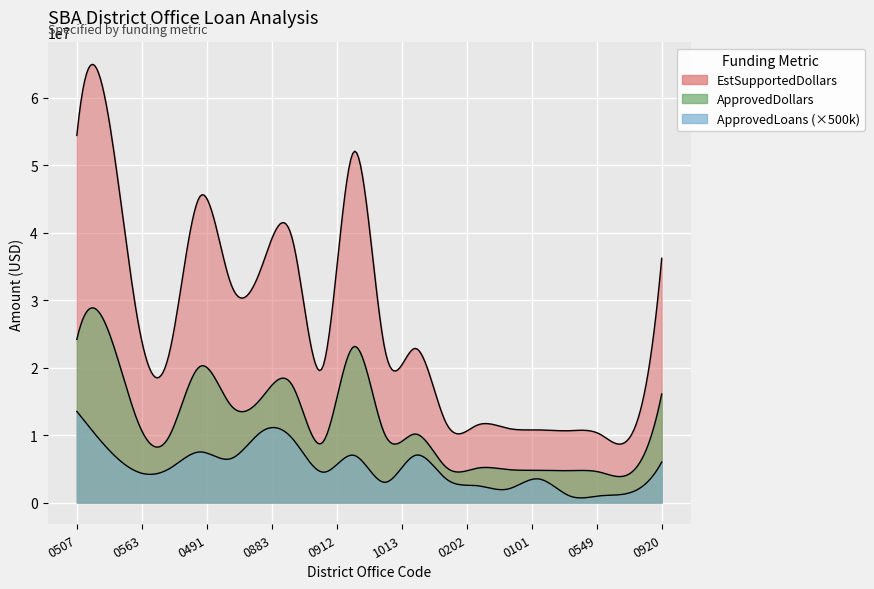

How many data points does each series have?

20